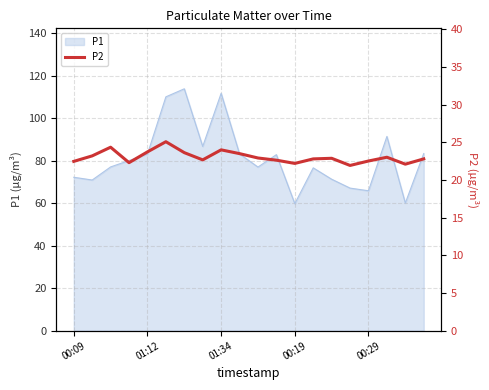

The value of P1 at 00:29 is 65.8. True or false?

True